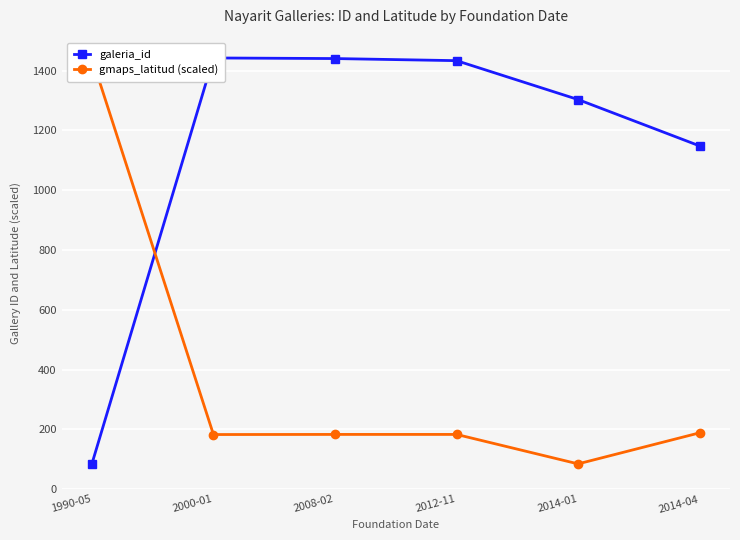

Which series has the widest spread of values?

galeria_id